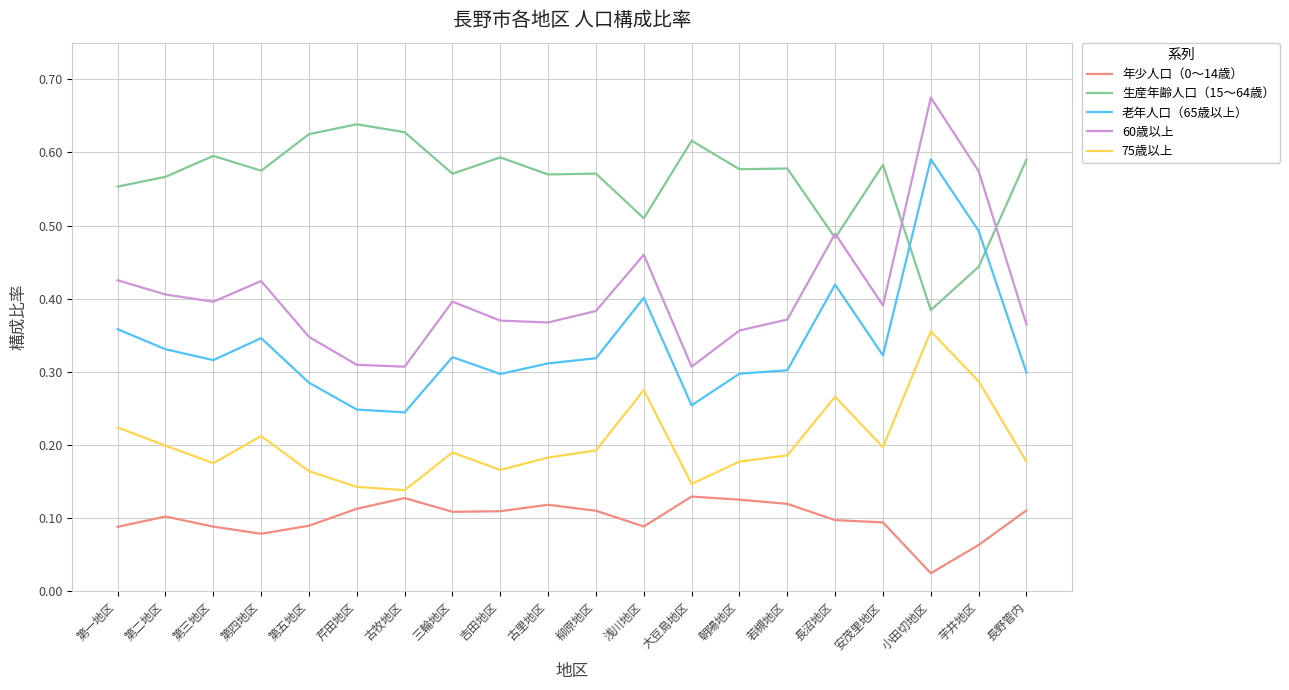

At how many categories does at least one series exceed 0?

20